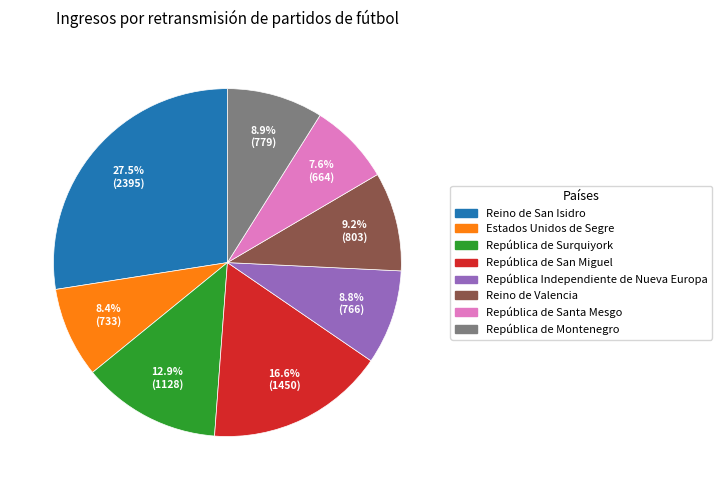

The Estados Unidos de Segre slice represents 8% of the pie. True or false?

True